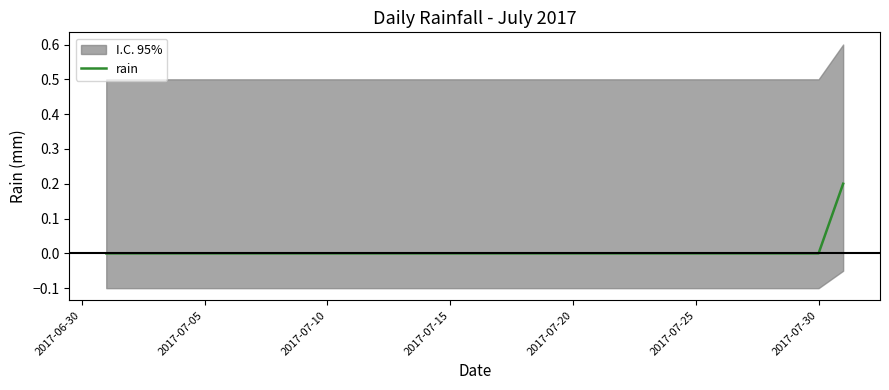

What is the sum of all values?

0.2